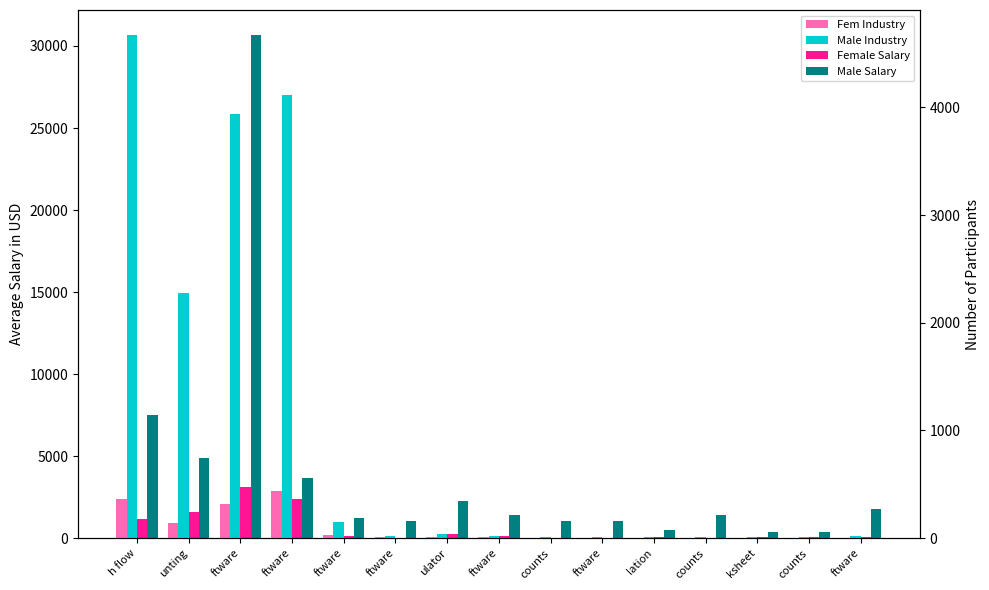

What is the lowest value of the Female Salary series?

9.0